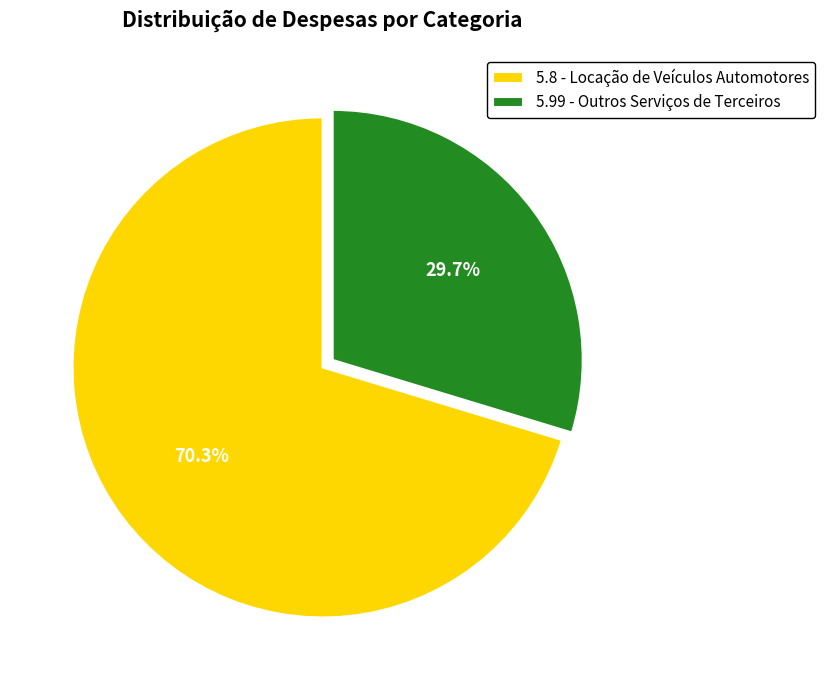

Between 5.8 - Locação de Veículos Automotores and 5.99 - Outros Serviços de Terceiros, which is larger?

5.8 - Locação de Veículos Automotores